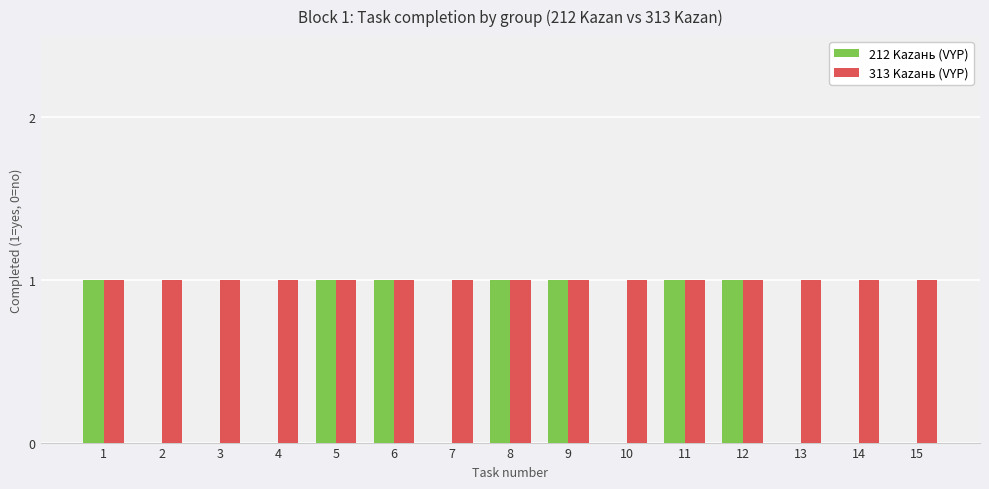

What is the total value across all series at 4?

1